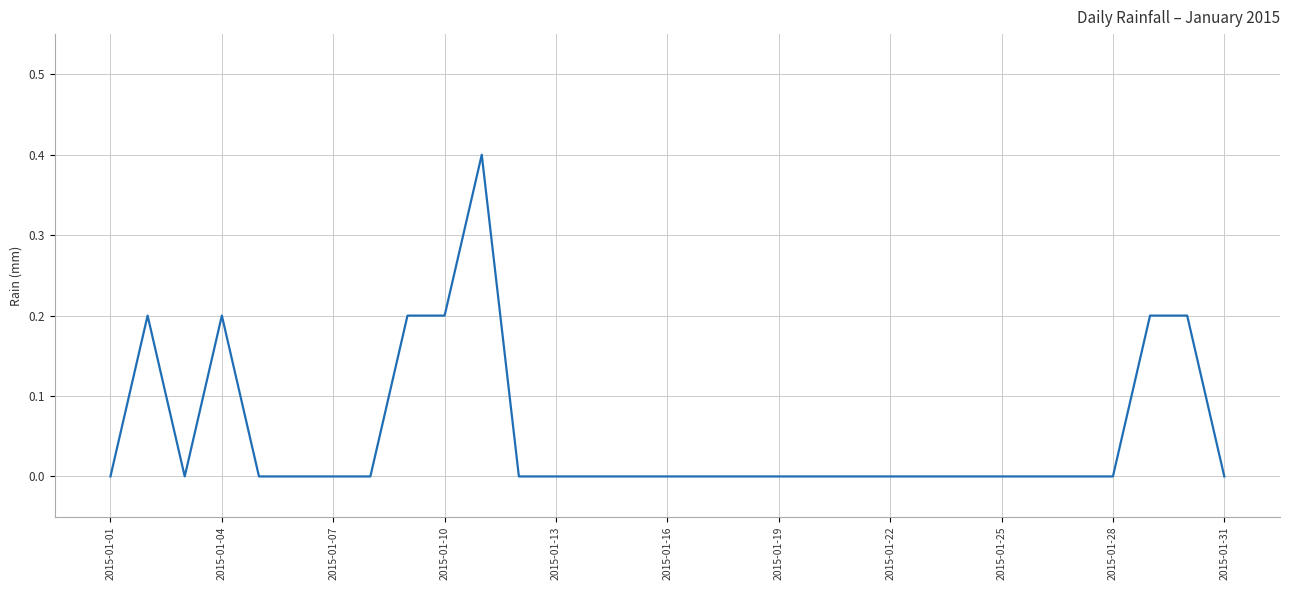

Count the values in the range 0 to 1.

31